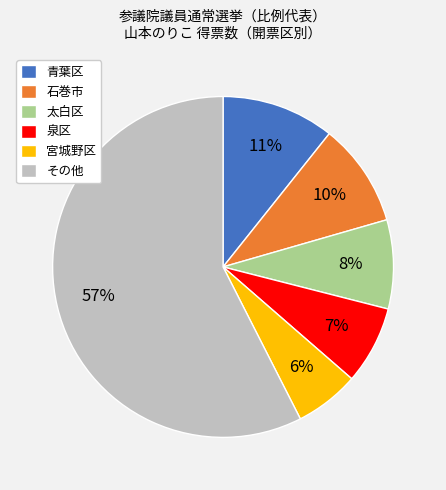

To the nearest percent, what percentage of the pie is 青葉区?

11%